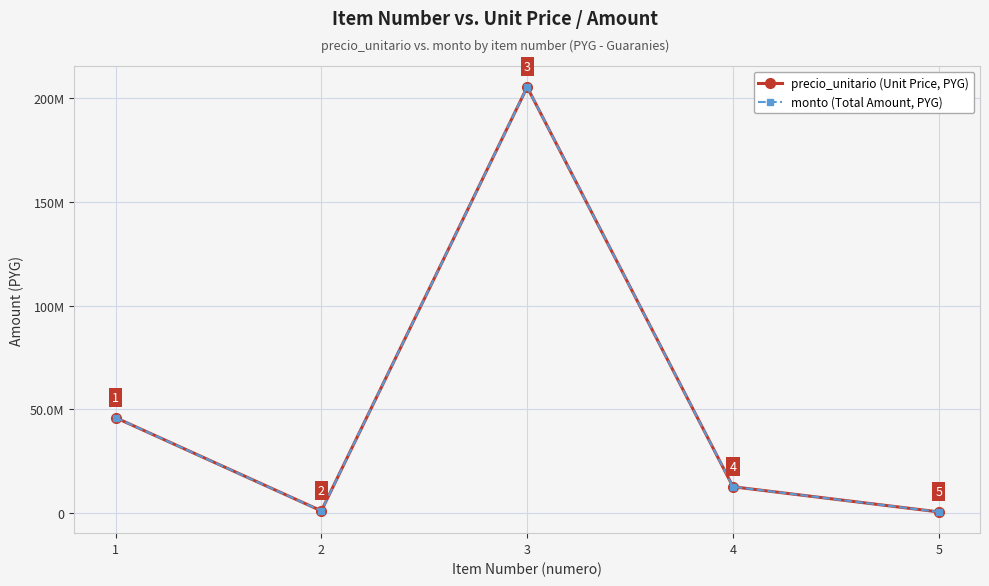

What is the difference between the monto (Total Amount, PYG) values at 3 and 2?

204076771